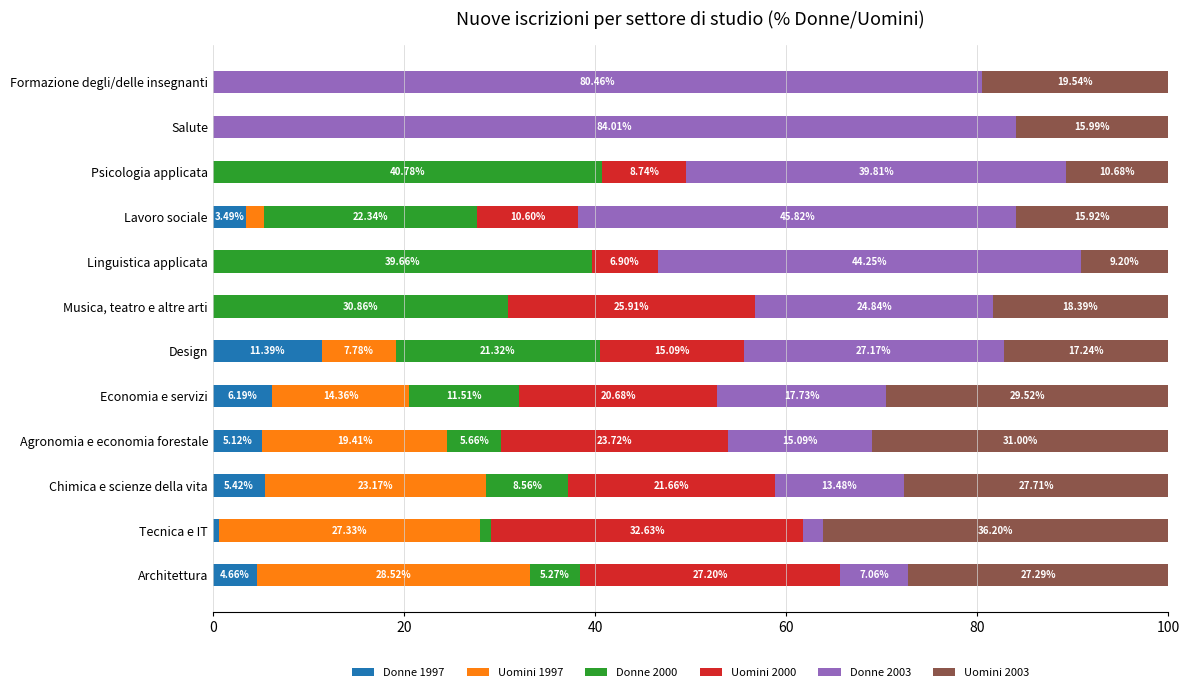

What is the total value across all series at Architettura?

100.0